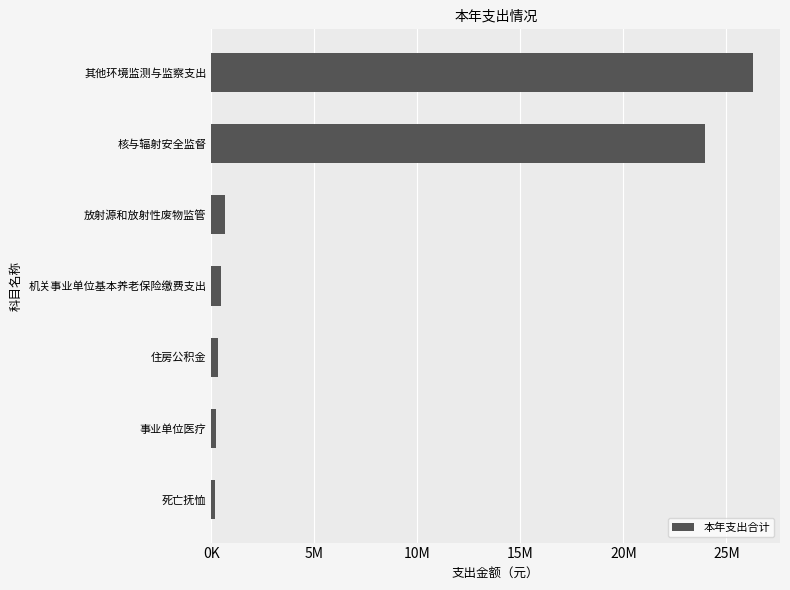

At which label is the value closest to 13223716?

核与辐射安全监督